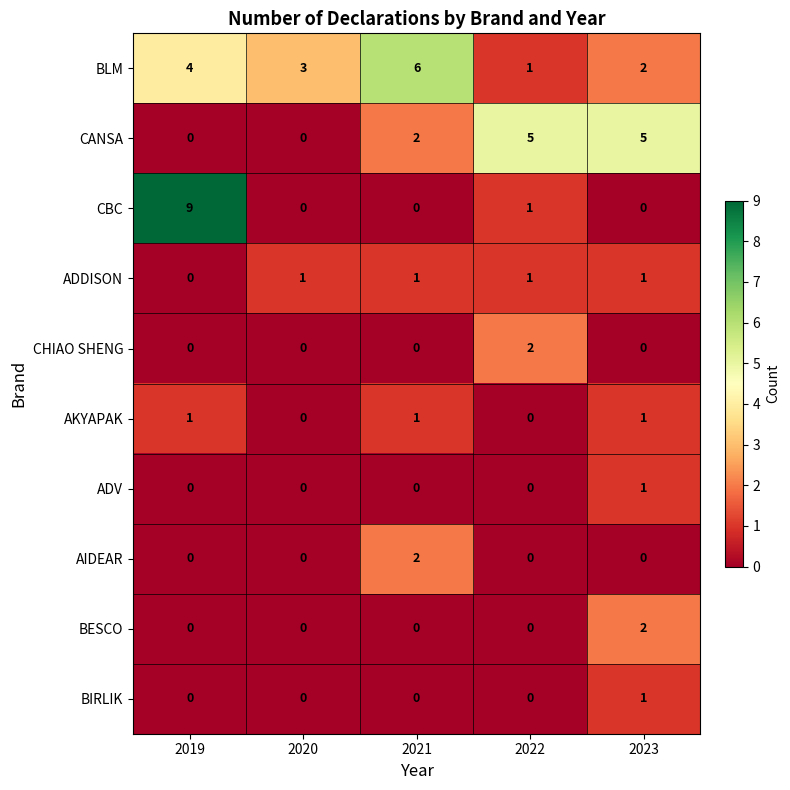

Which label corresponds to the largest value in the chart?

2019